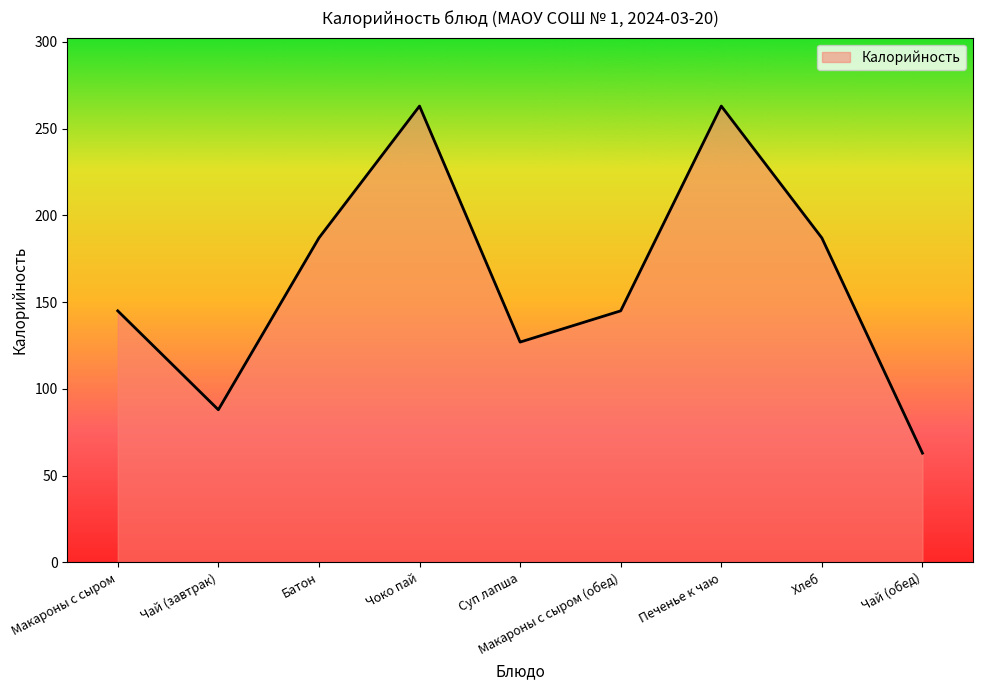

The chart shows a value of 263 at Печенье к чаю. True or false?

True